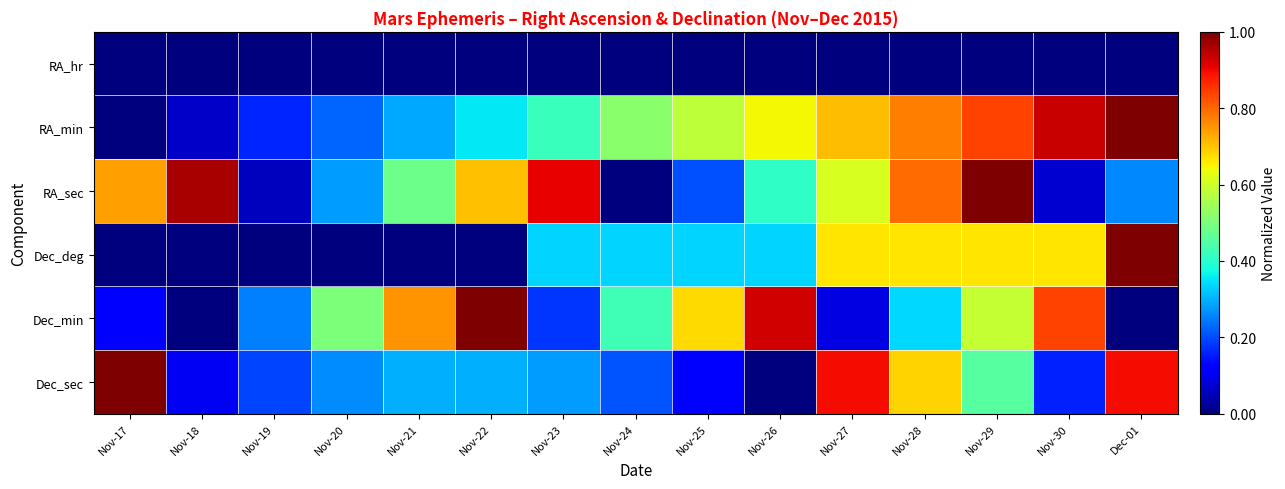

Reading left to right, what are all the values shown in this chart?

RA_hr: Nov-17=0.0	Nov-18=0.0	Nov-19=0.0	Nov-20=0.0	Nov-21=0.0	Nov-22=0.0	Nov-23=0.0	Nov-24=0.0	Nov-25=0.0	Nov-26=0.0	Nov-27=0.0	Nov-28=0.0	Nov-29=0.0	Nov-30=0.0	Dec-01=0.0
RA_min: Nov-17=0.0	Nov-18=0.1	Nov-19=0.2	Nov-20=0.2	Nov-21=0.3	Nov-22=0.4	Nov-23=0.4	Nov-24=0.5	Nov-25=0.6	Nov-26=0.6	Nov-27=0.7	Nov-28=0.8	Nov-29=0.8	Nov-30=0.9	Dec-01=1.0
RA_sec: Nov-17=0.7	Nov-18=1.0	Nov-19=0.1	Nov-20=0.3	Nov-21=0.5	Nov-22=0.7	Nov-23=0.9	Nov-24=0.0	Nov-25=0.2	Nov-26=0.4	Nov-27=0.6	Nov-28=0.8	Nov-29=1.0	Nov-30=0.1	Dec-01=0.3
Dec_deg: Nov-17=0.0	Nov-18=0.0	Nov-19=0.0	Nov-20=0.0	Nov-21=0.0	Nov-22=0.0	Nov-23=0.3	Nov-24=0.3	Nov-25=0.3	Nov-26=0.3	Nov-27=0.7	Nov-28=0.7	Nov-29=0.7	Nov-30=0.7	Dec-01=1.0
Dec_min: Nov-17=0.1	Nov-18=0.0	Nov-19=0.2	Nov-20=0.5	Nov-21=0.8	Nov-22=1.0	Nov-23=0.2	Nov-24=0.4	Nov-25=0.7	Nov-26=0.9	Nov-27=0.1	Nov-28=0.3	Nov-29=0.6	Nov-30=0.8	Dec-01=0.0
Dec_sec: Nov-17=1.0	Nov-18=0.1	Nov-19=0.2	Nov-20=0.3	Nov-21=0.3	Nov-22=0.3	Nov-23=0.3	Nov-24=0.2	Nov-25=0.1	Nov-26=0.0	Nov-27=0.9	Nov-28=0.7	Nov-29=0.5	Nov-30=0.2	Dec-01=0.9